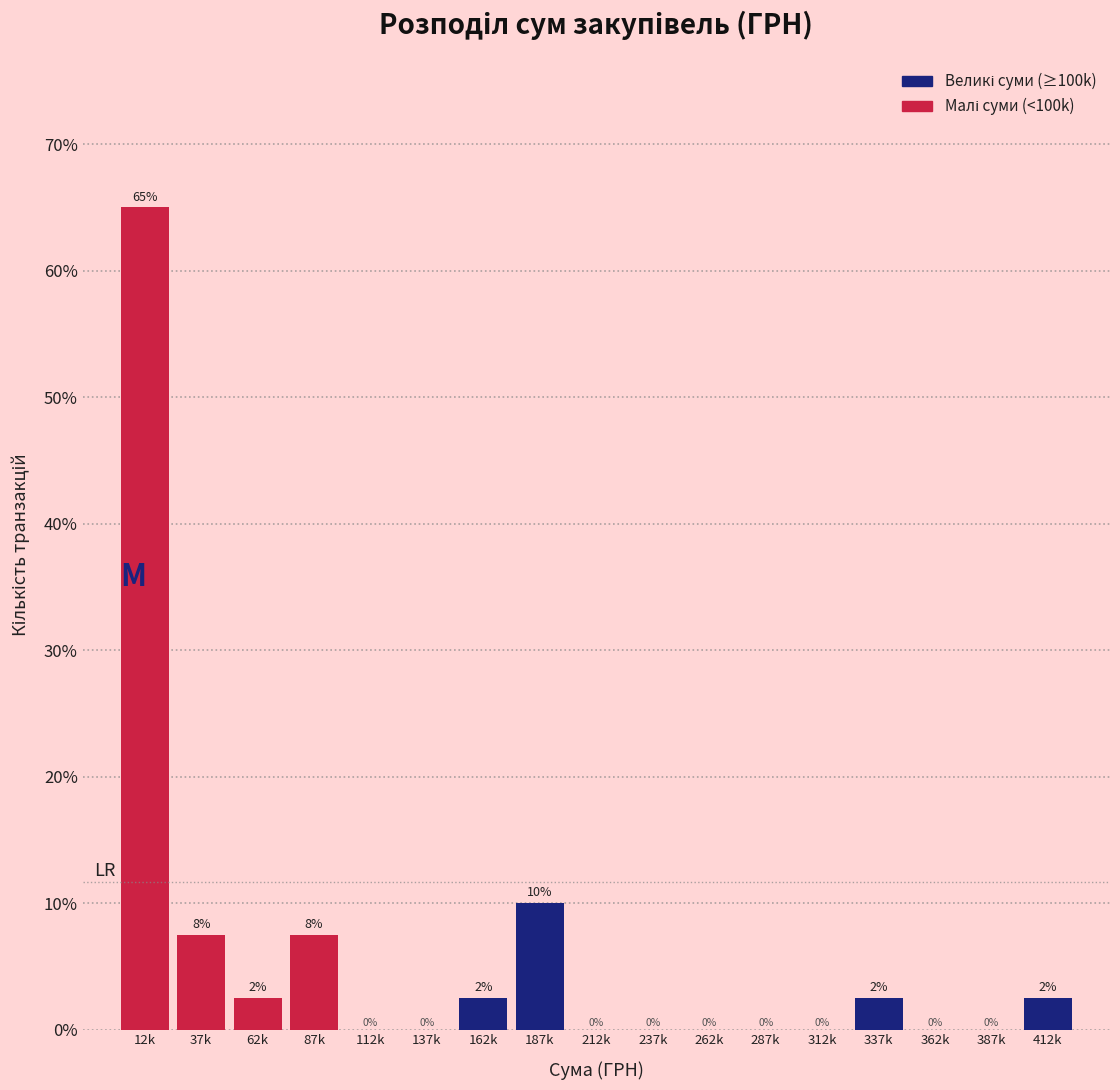

True or false: the data shows 24.2 at 237k.

False